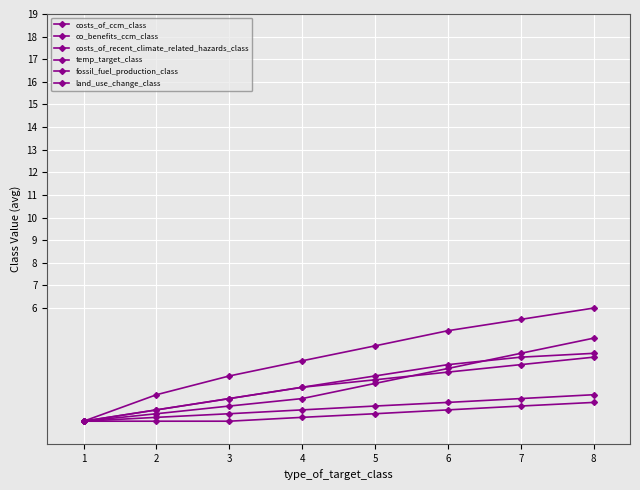

Does the chart have visible grid lines?

Yes